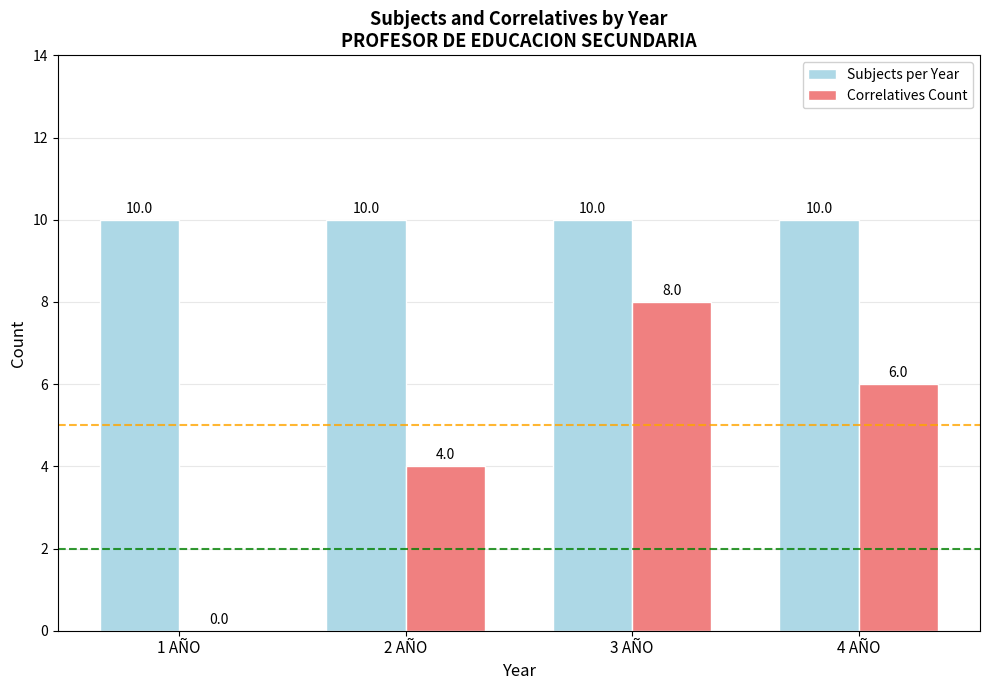

What are all the series names shown in the legend?

Subjects per Year, Correlatives Count